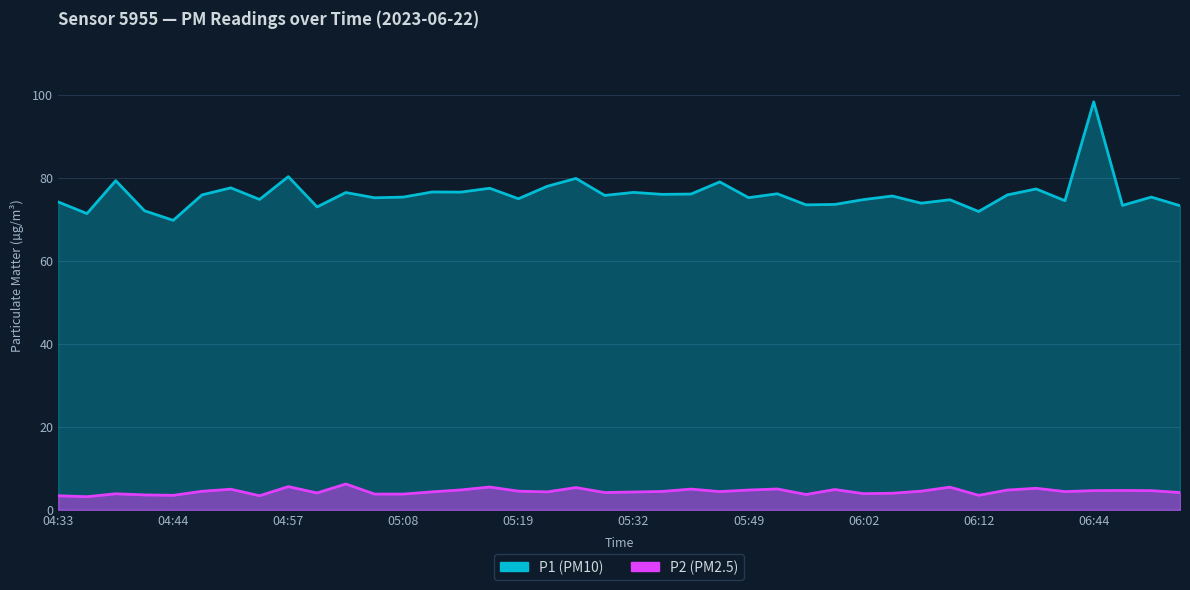

What is the lowest value of the P2 series?

3.2